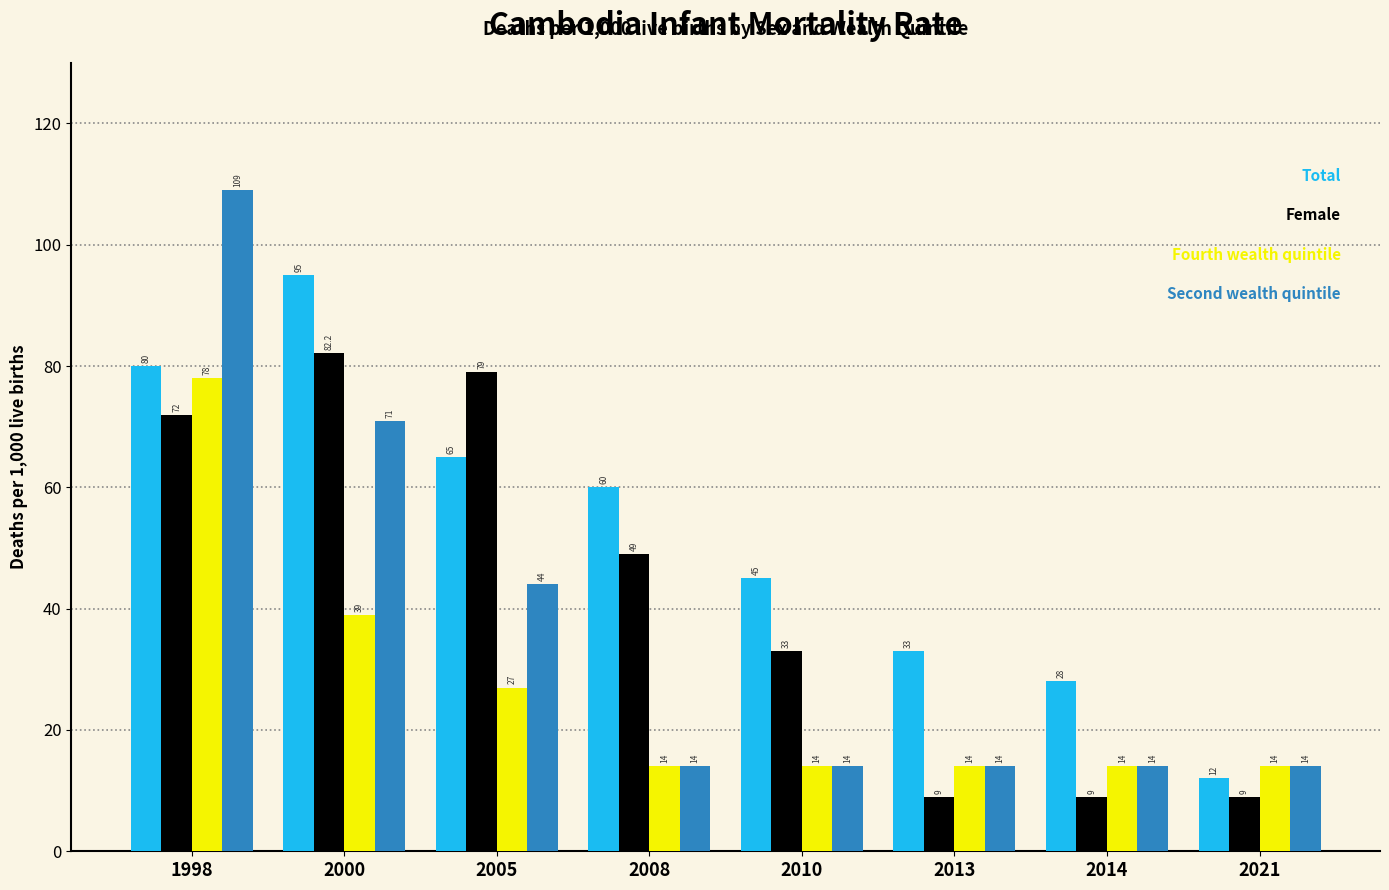

What is the greatest value displayed?

109.0